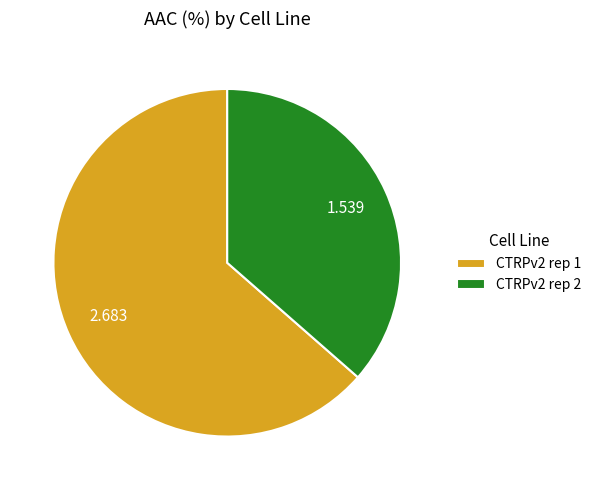

Is the sum of CTRPv2 rep 1 and CTRPv2 rep 2 greater than half?

Yes